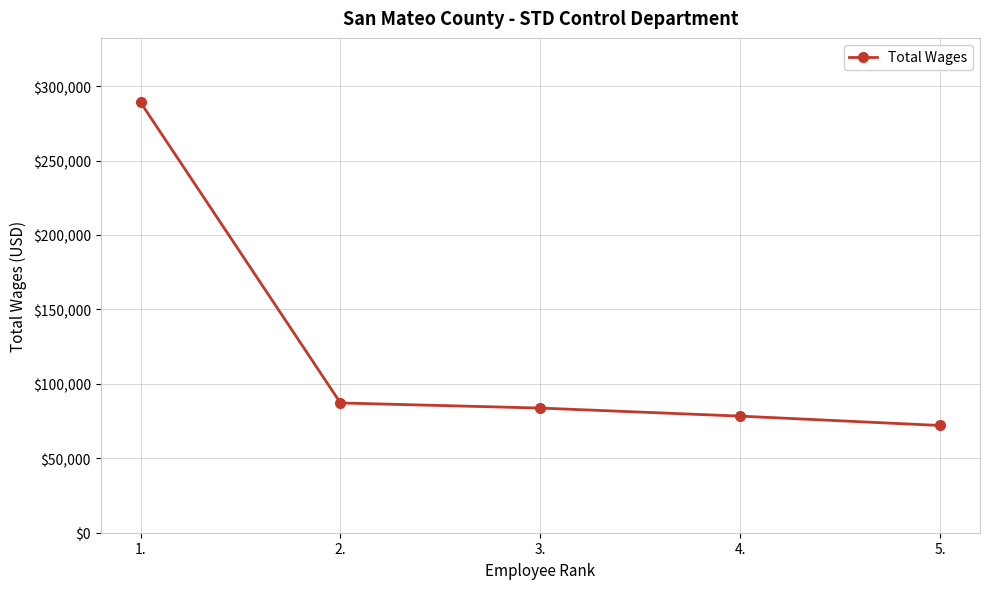

What is the approximate value at 5., to the nearest 100?

72000